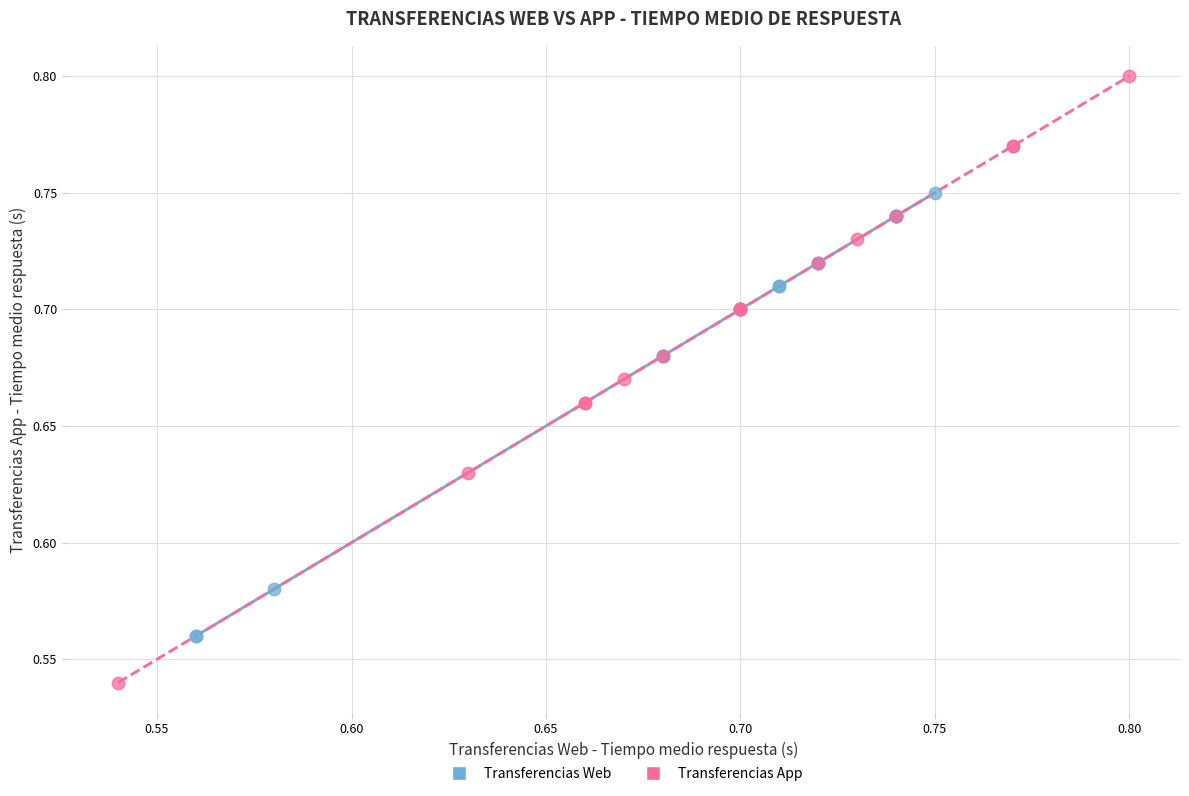

Which series contains the highest Y value?

Transferencias App